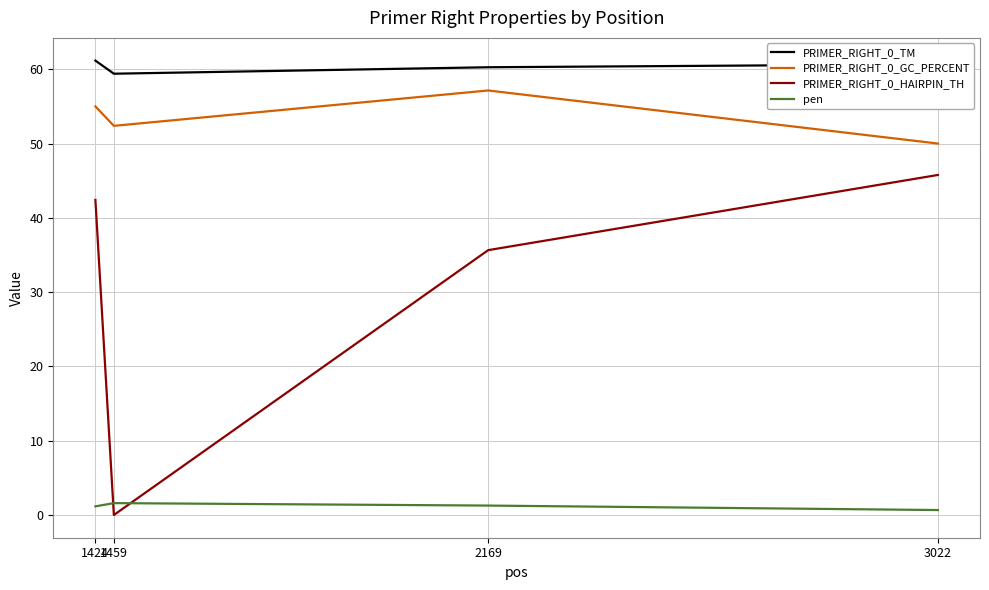

Which series has the largest total across all categories?

PRIMER_RIGHT_0_TM